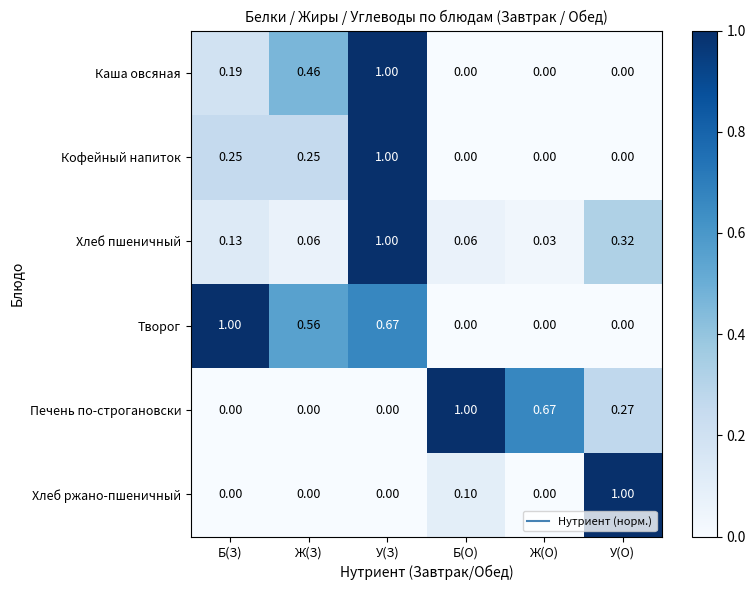

Which series has the largest total across all categories?

Творог